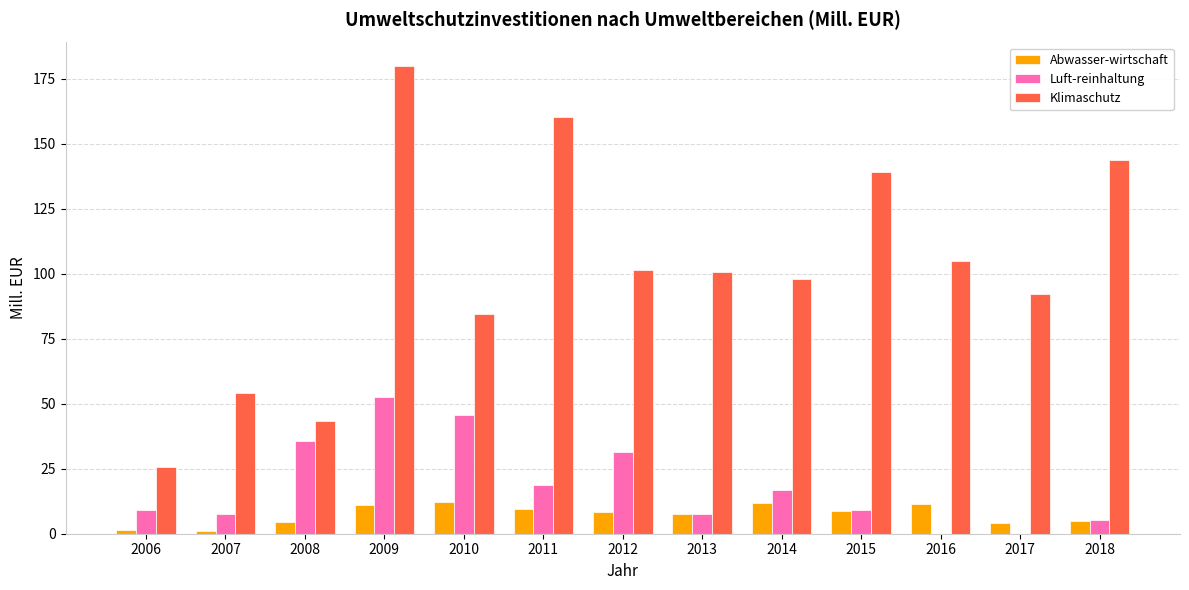

What is the total value across all series at 2012?

141.1